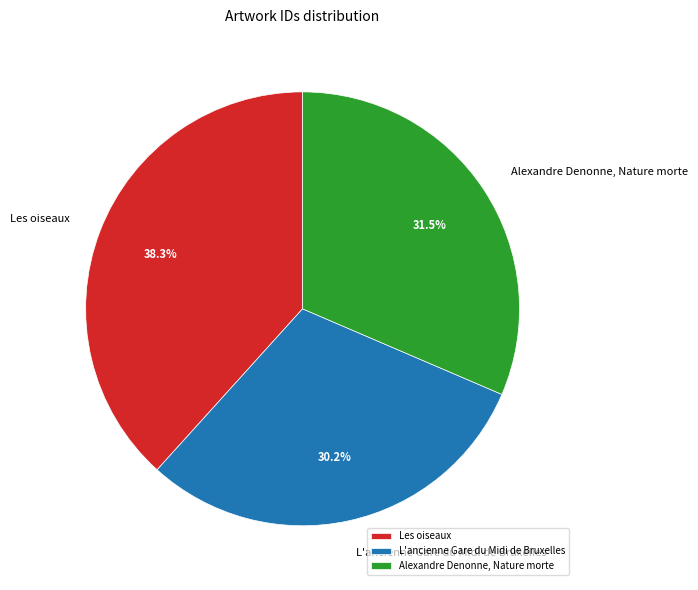

How many segments does this pie chart have?

3